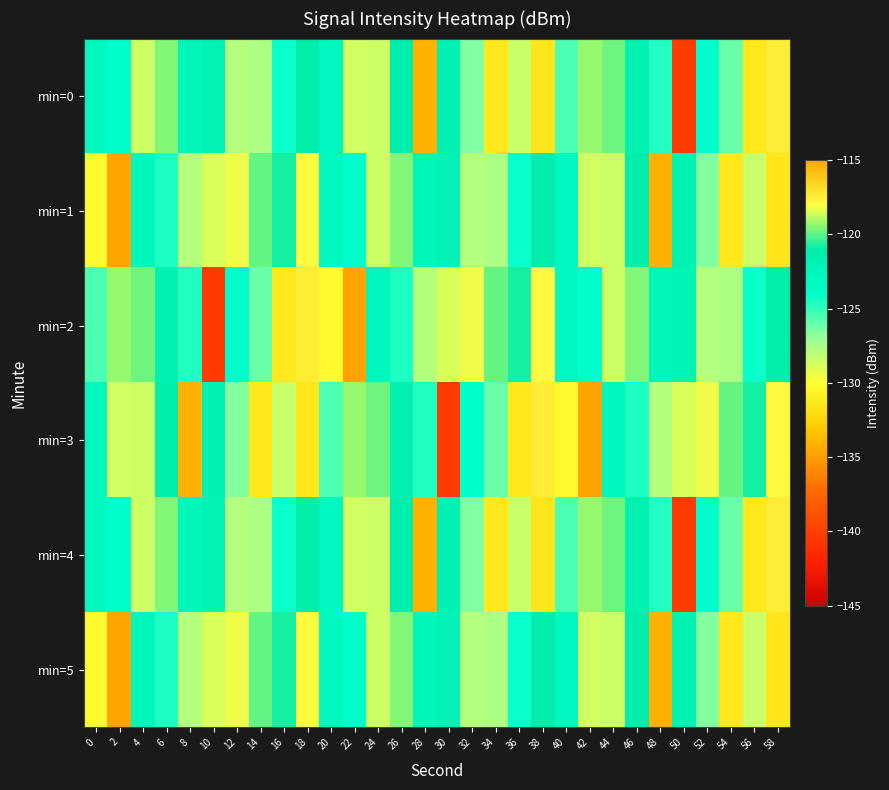

At 8, list the series in order from largest to smallest.

min=0, min=4, min=2, min=1, min=5, min=3